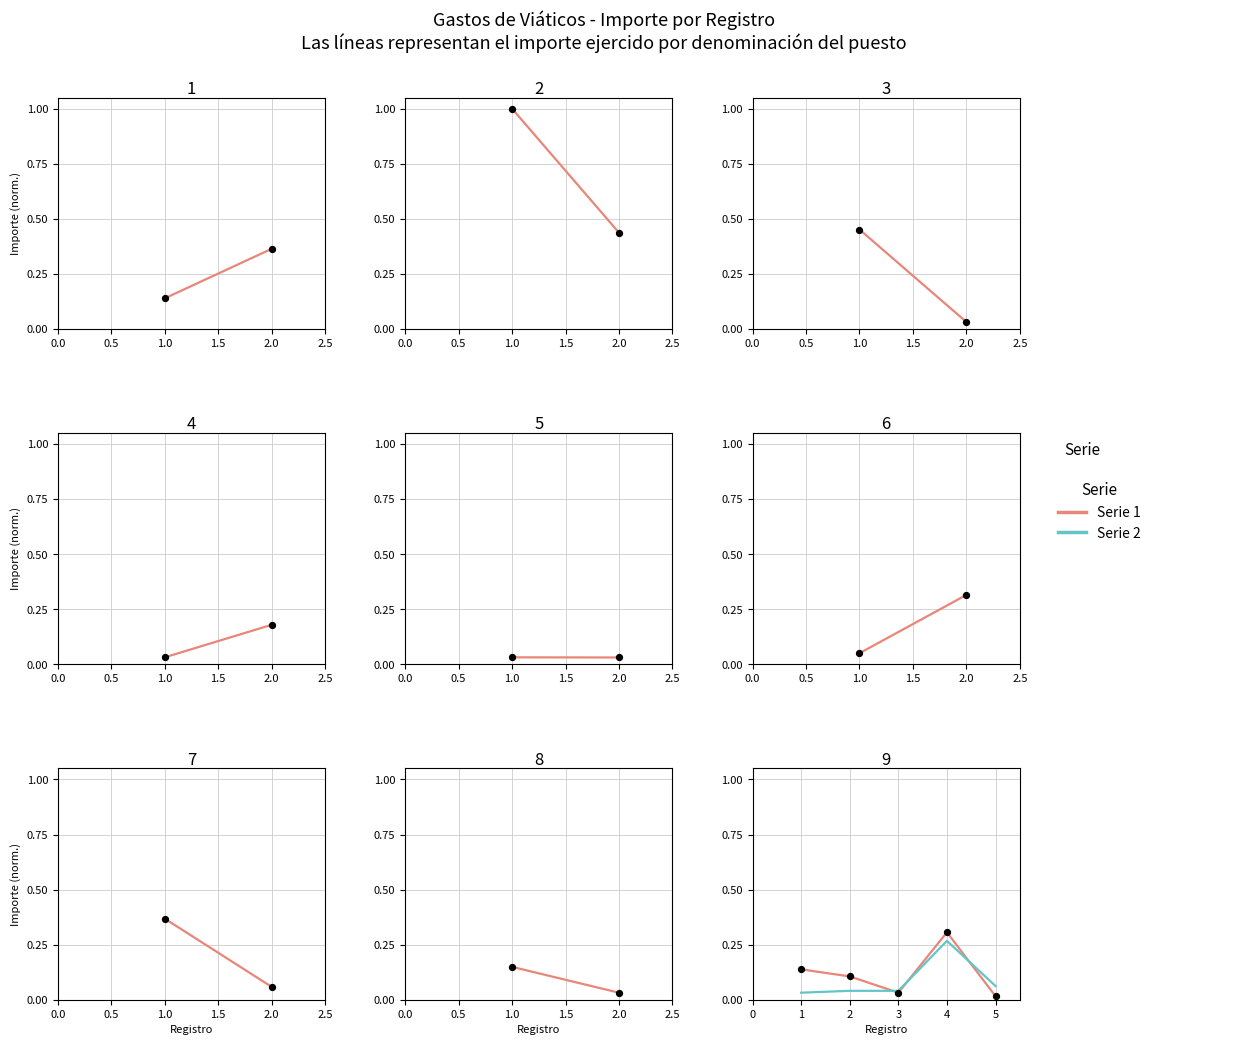

Which series has the largest Y range (max minus min)?

Serie 1